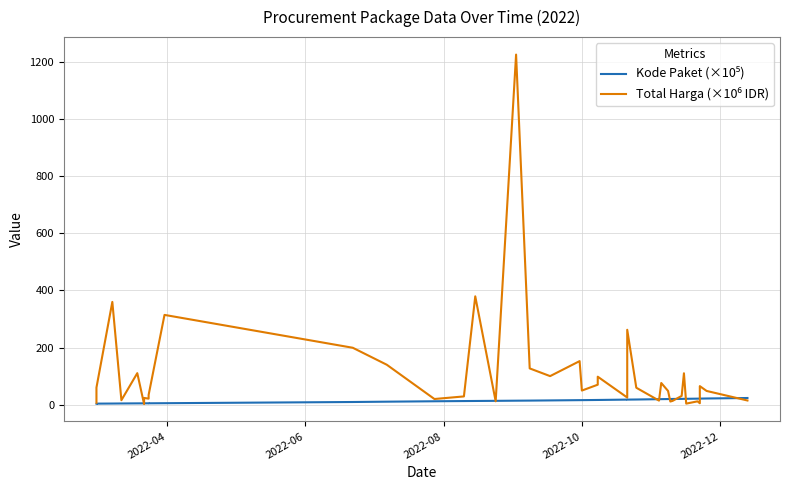

Which series ends up on top after the final intersection of Kode Paket (×10⁵) and Total Harga (×10⁶ IDR)?

Kode Paket (×10⁵)